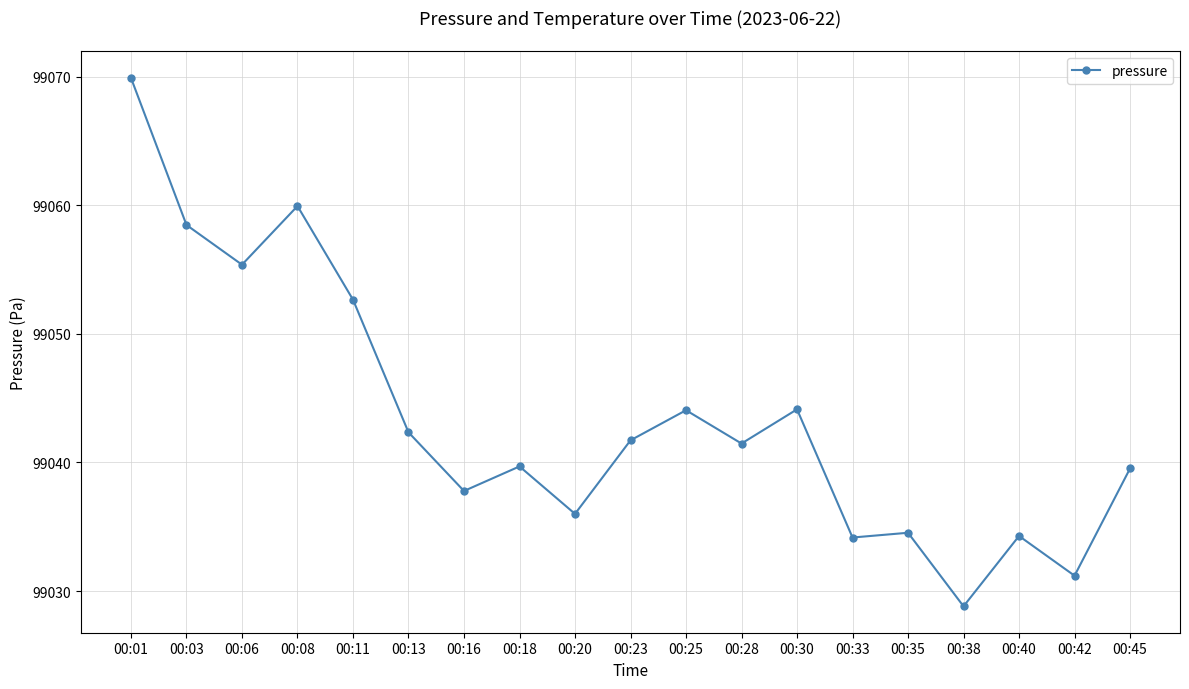

Where does the data first go above 99041?

00:01